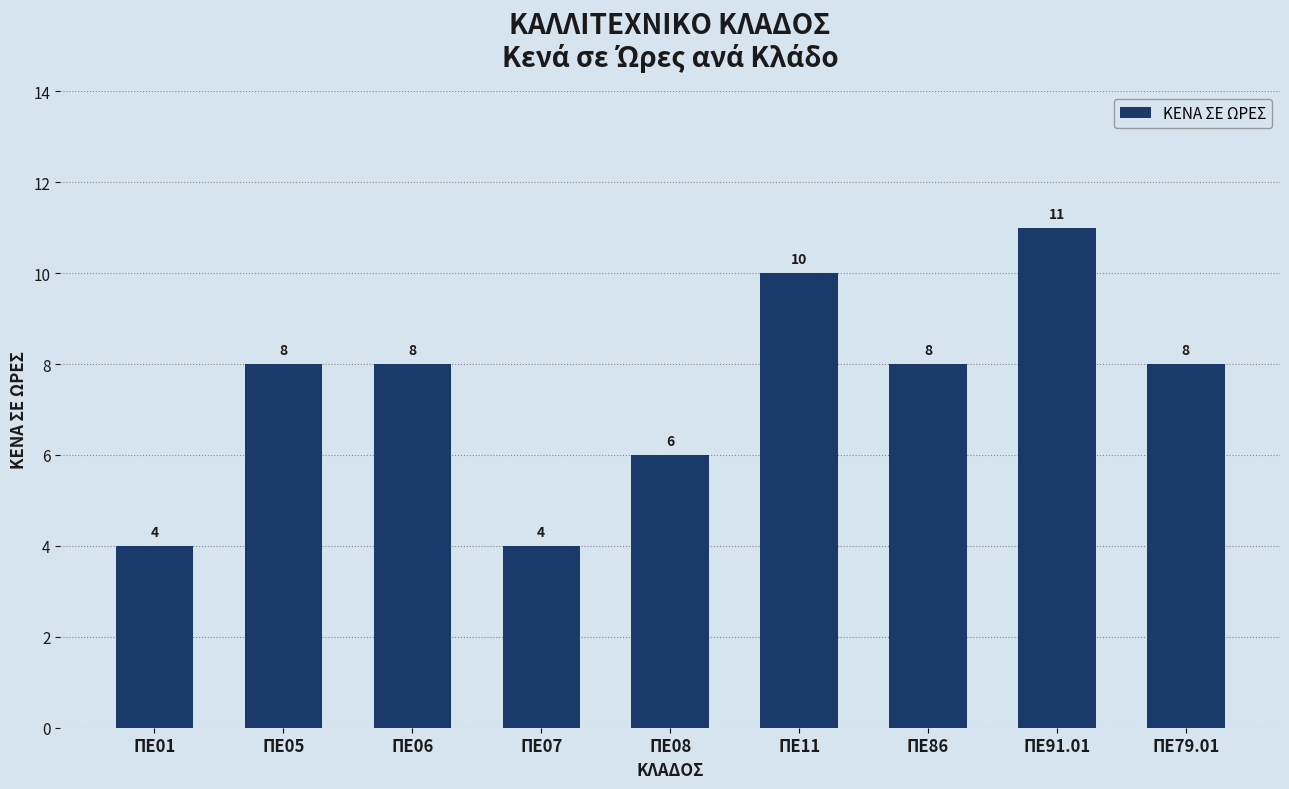

Between ΠΕ08 and ΠΕ86, which is larger?

ΠΕ86